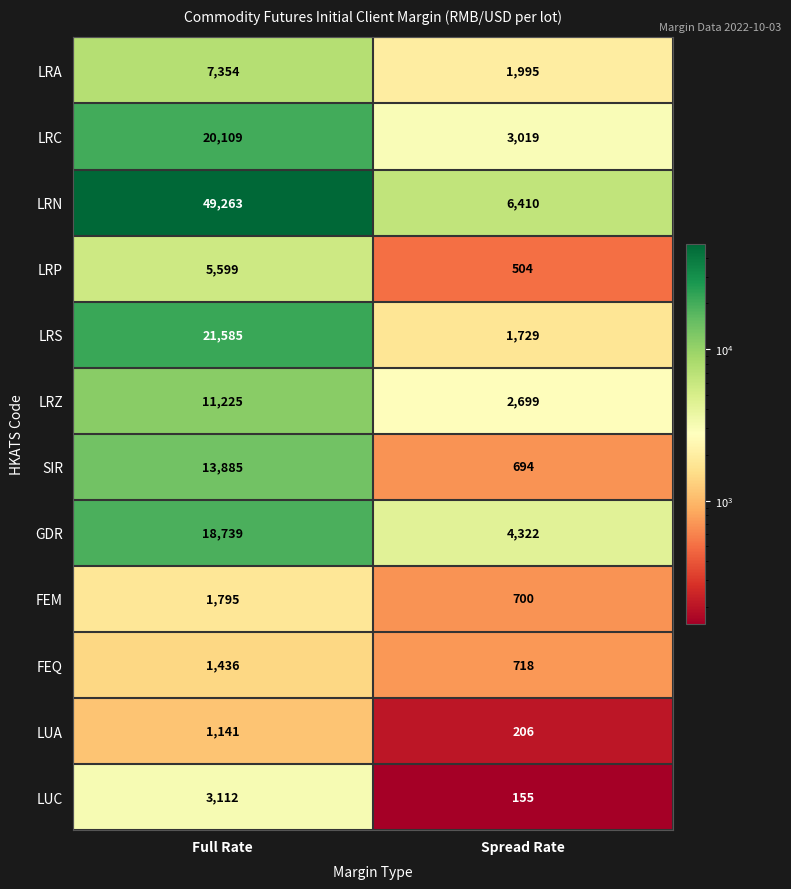

True or false: FEQ has a value of 948 at Spread Rate.

False